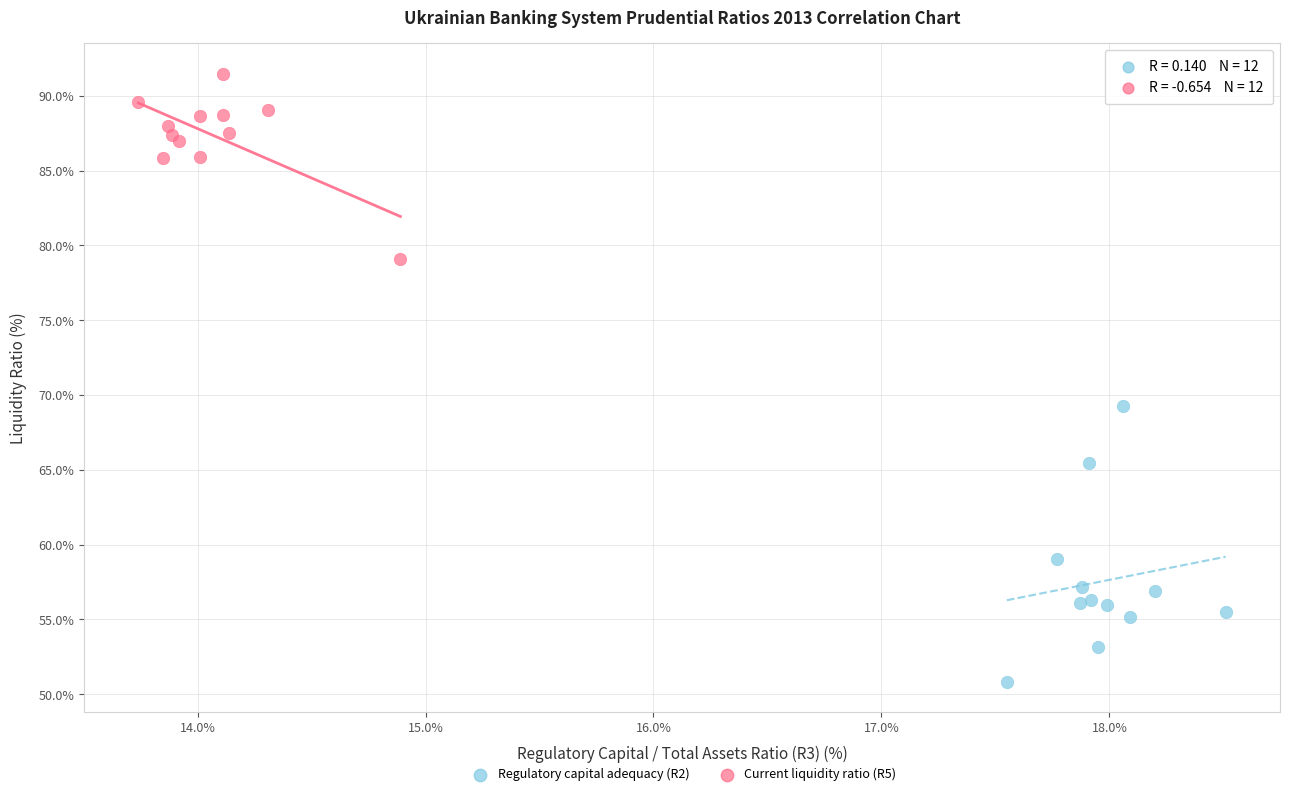

Which series reaches the minimum Y coordinate?

Regulatory capital adequacy (R2)